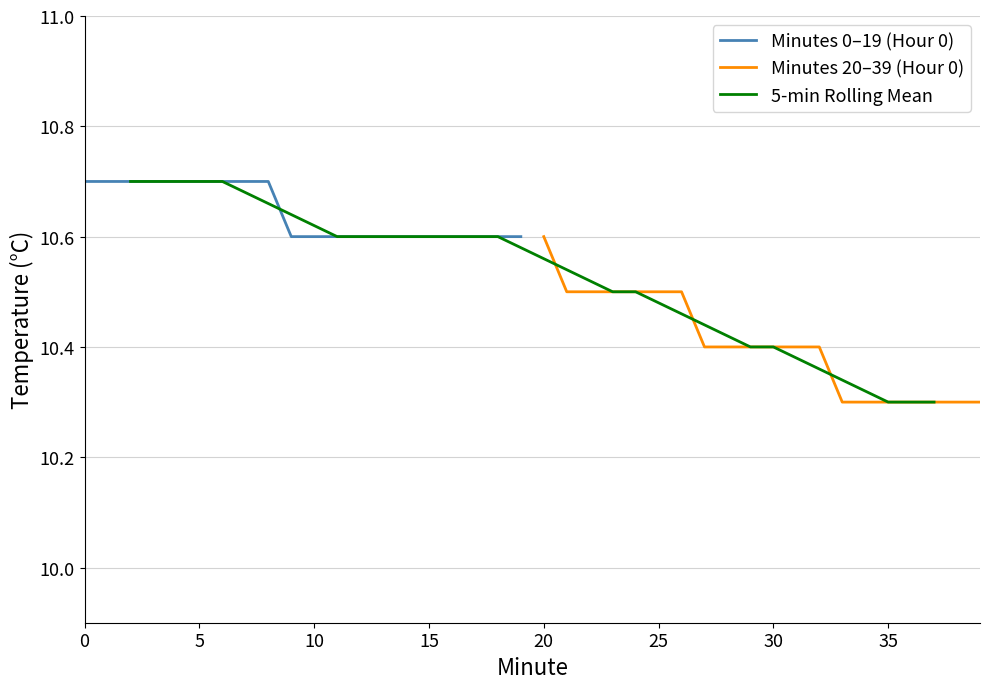

At which label does Minutes 20–39 (Hour 0) reach its peak?

20